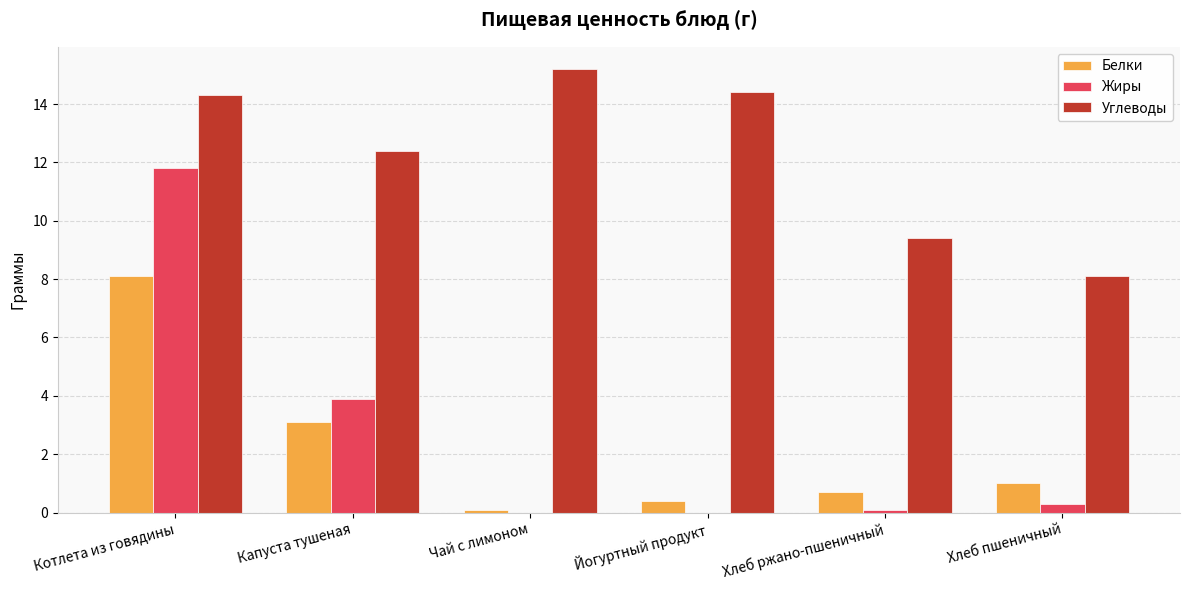

Which series has the largest total across all categories?

Углеводы